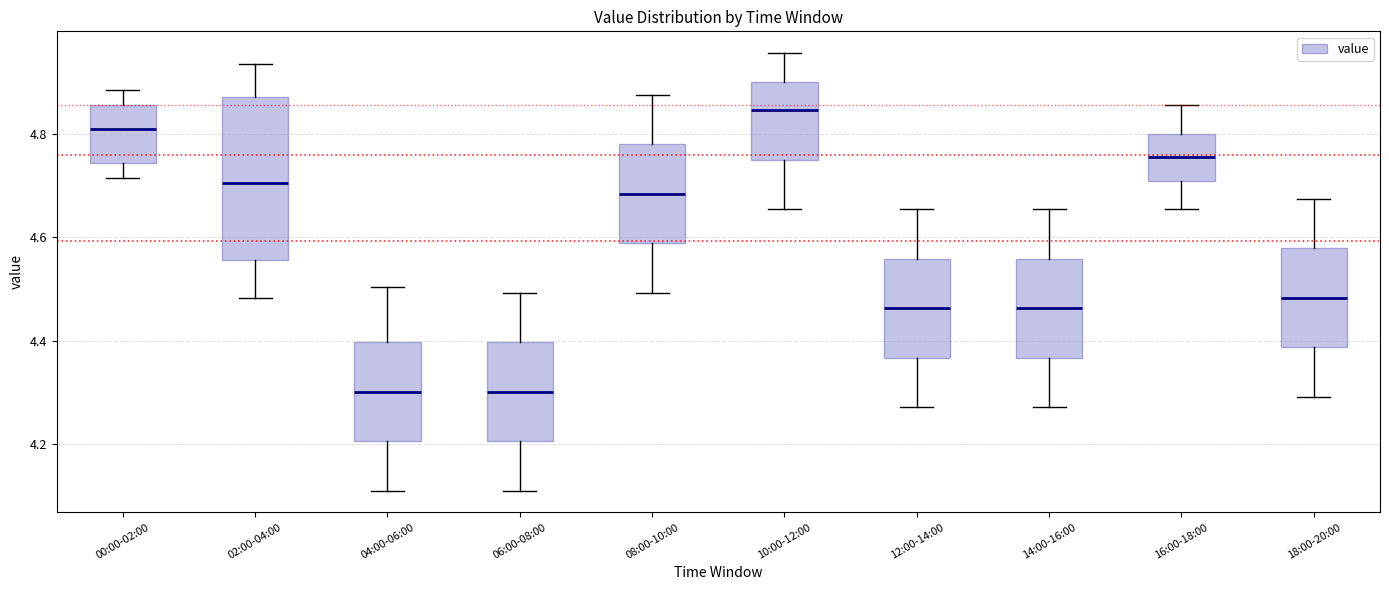

Reading left to right, transcribe this box plot: for each box, give where its median line is, the range the box spans, and where its two whiskers end, as read against the y-axis. The values are not printed on the chart, so give them approximately, as read against the axis.

00:00-02:00: median 4.82, box 4.74 to 4.86, whiskers 4.72 to 4.88
02:00-04:00: median 4.70, box 4.56 to 4.88, whiskers 4.48 to 4.94
04:00-06:00: median 4.30, box 4.20 to 4.40, whiskers 4.12 to 4.50
06:00-08:00: median 4.30, box 4.20 to 4.40, whiskers 4.12 to 4.50
08:00-10:00: median 4.68, box 4.58 to 4.78, whiskers 4.50 to 4.88
10:00-12:00: median 4.84, box 4.74 to 4.90, whiskers 4.66 to 4.96
12:00-14:00: median 4.46, box 4.36 to 4.56, whiskers 4.28 to 4.66
14:00-16:00: median 4.46, box 4.36 to 4.56, whiskers 4.28 to 4.66
16:00-18:00: median 4.76, box 4.70 to 4.80, whiskers 4.66 to 4.86
18:00-20:00: median 4.48, box 4.38 to 4.58, whiskers 4.30 to 4.68